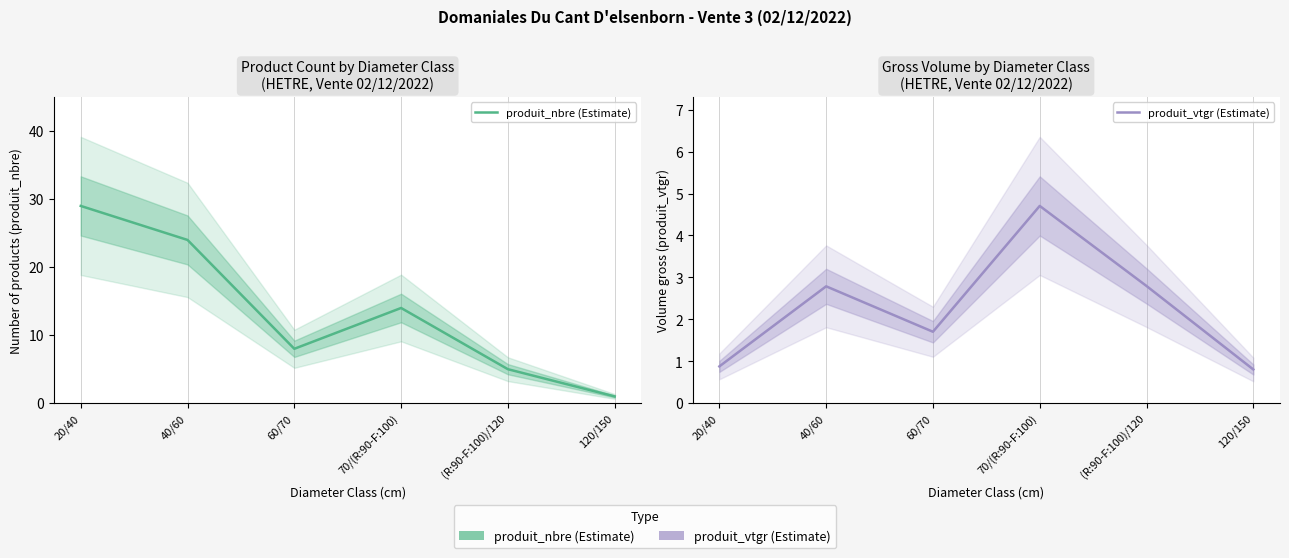

In produit_vtgr (Estimate), how many points are lower than both neighbors (excluding endpoints)?

1